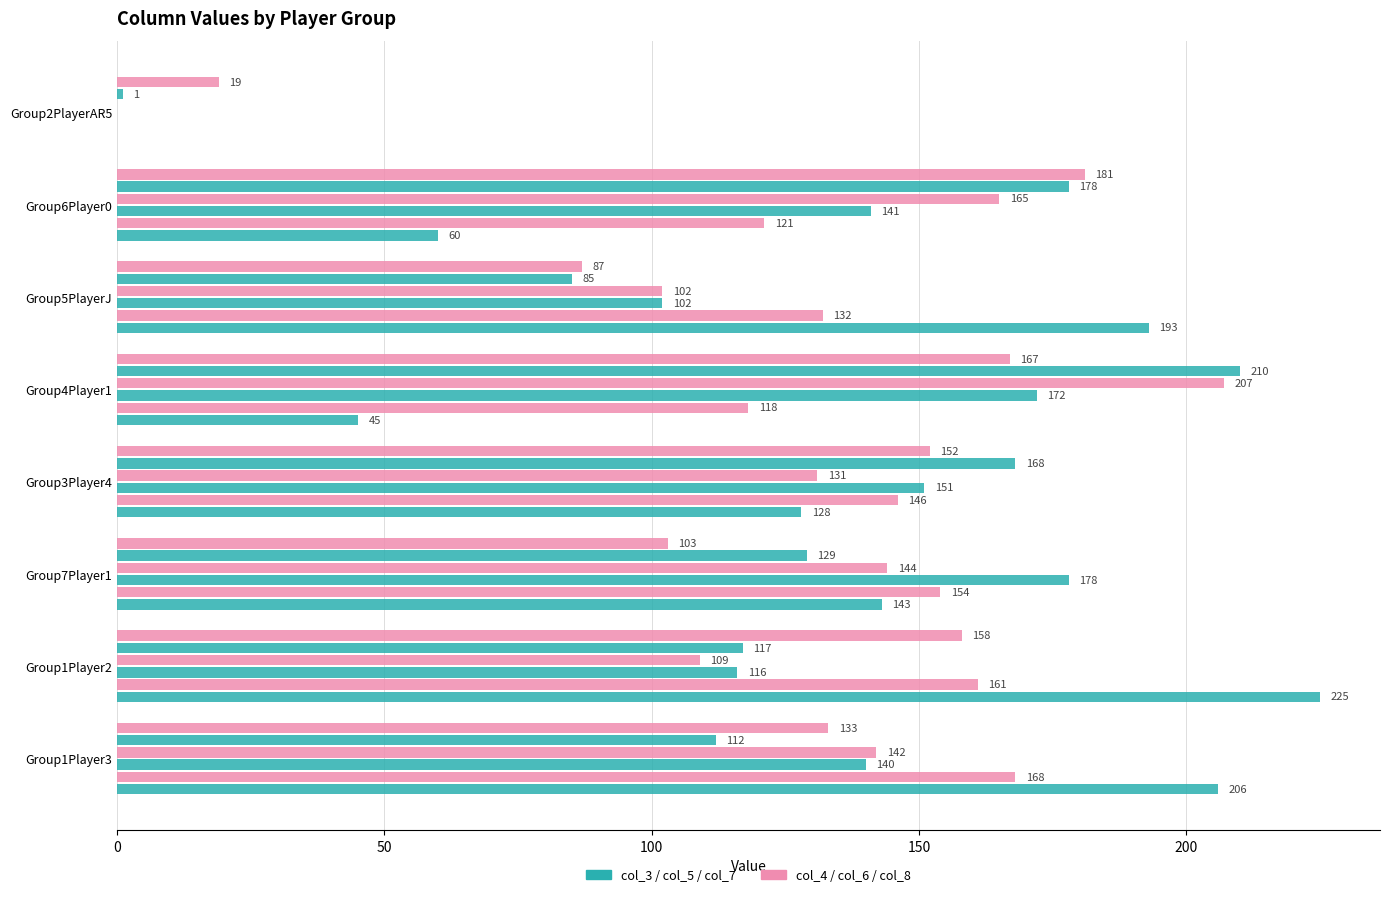

Count the number of categories in the chart.

8